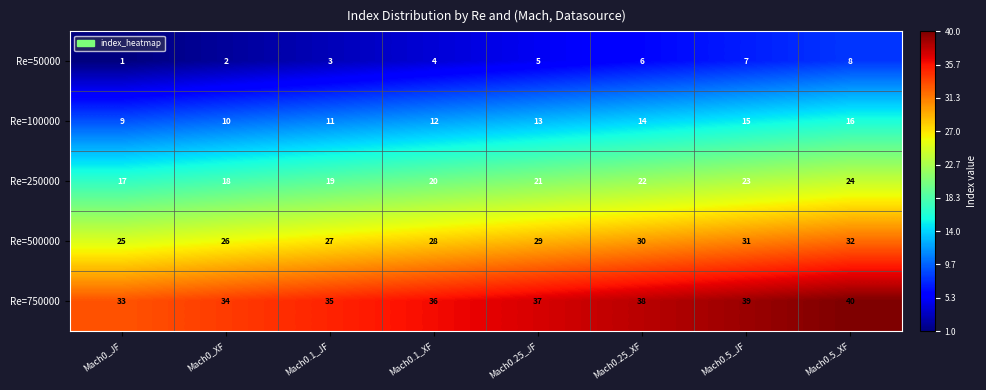

Is the value of Re=250000 at Mach0_XF greater than the value of Re=500000 at Mach0.5_JF?

No